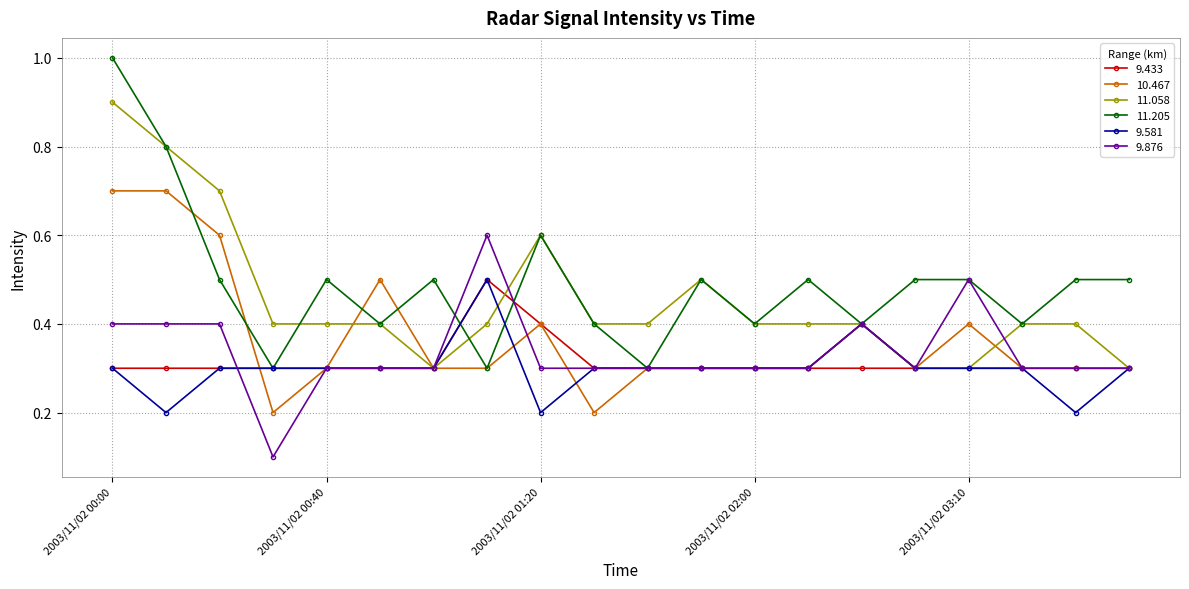

What is the value of the 10.467 point at the 1st from the left?

0.7